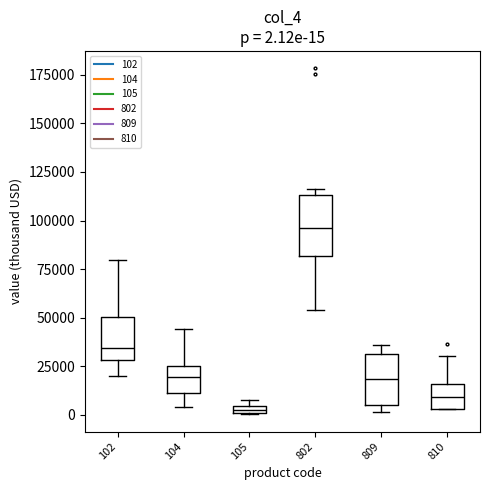

Which box is the tallest, from its lower edge to its upper edge?

802